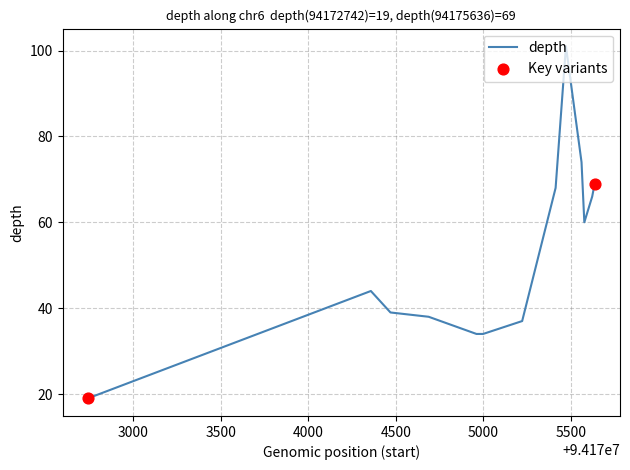

What is the greatest value displayed?

101